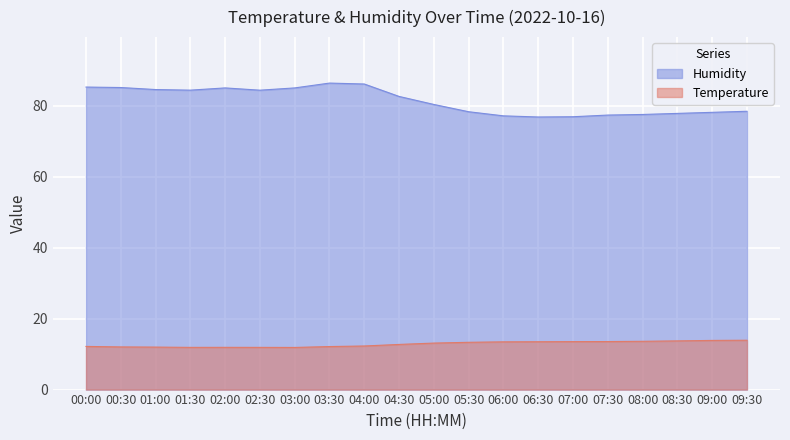

What is the approximate value of Temperature at 08:30?

13.7